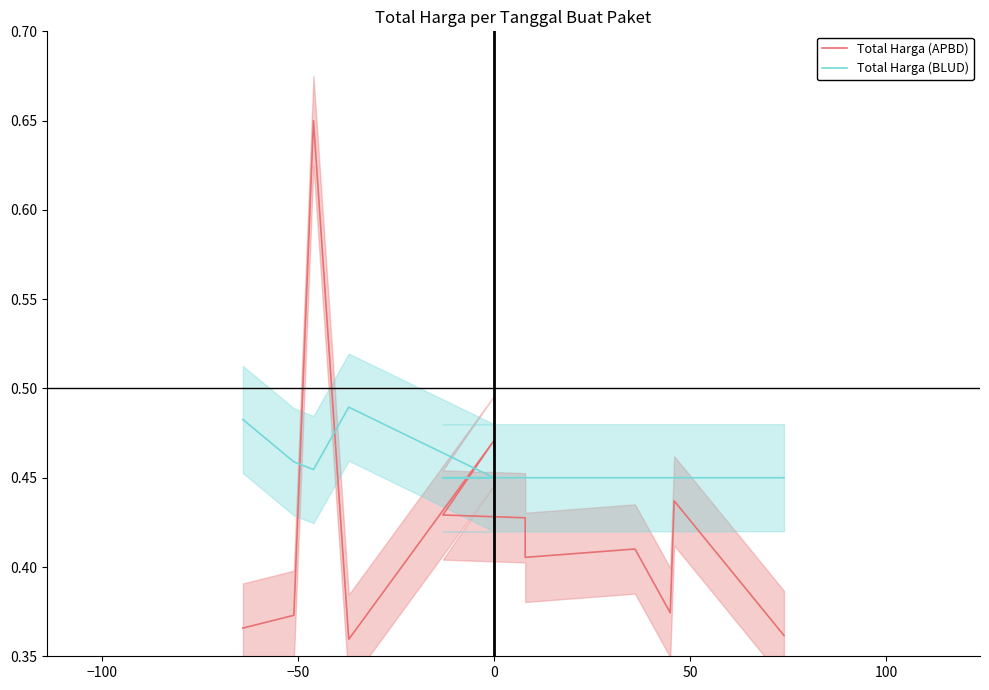

How many interior local peaks does the Total Harga (APBD) series have?

4